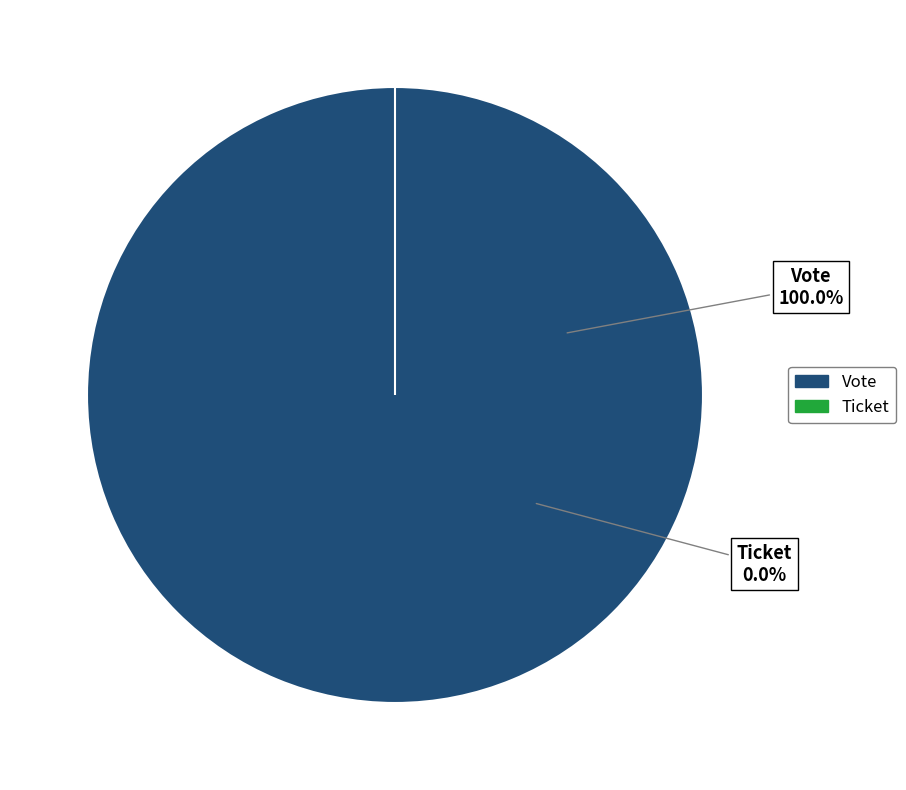

How many slices are in this pie chart?

2